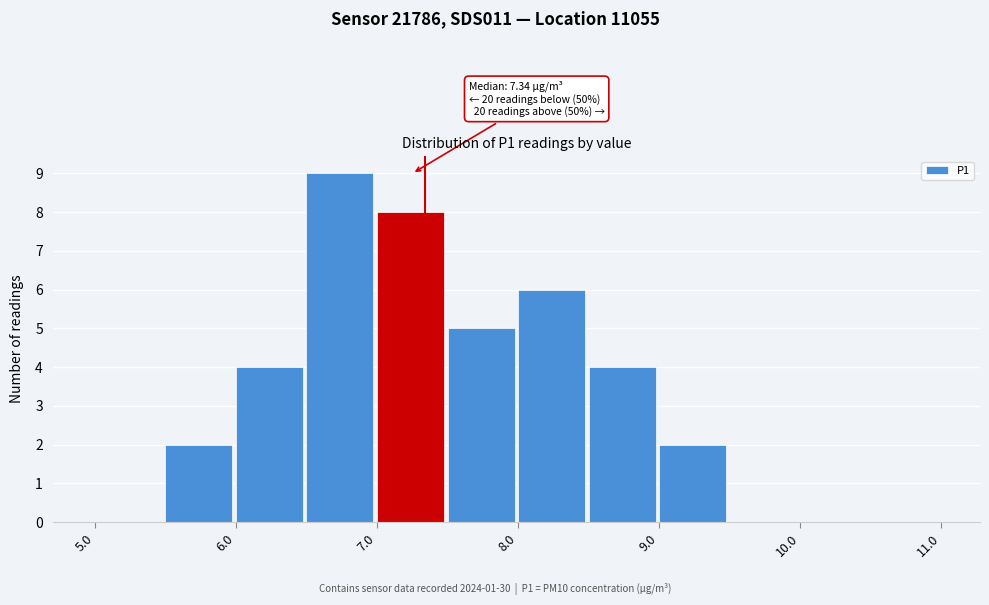

Over which range of the x-axis is the bar tallest?

6.5 to 7.0